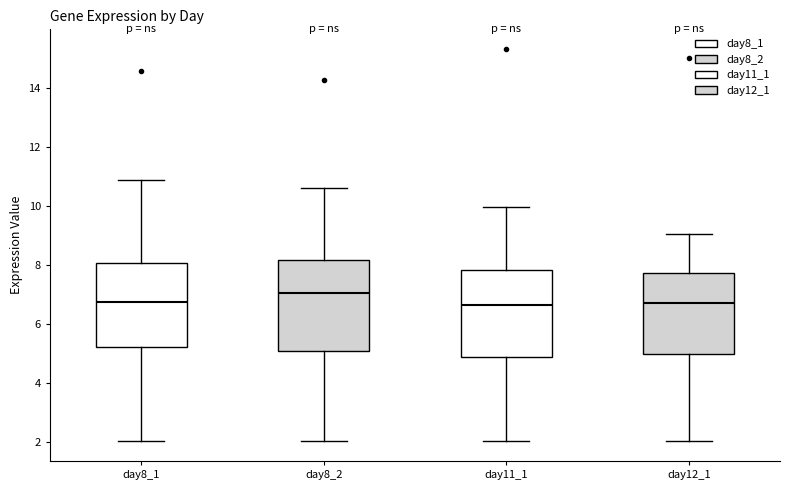

Where does the upper whisker of the box for day8_2 end on the y-axis? The values are not printed on the chart, so give them approximately, as read against the axis.

10.6